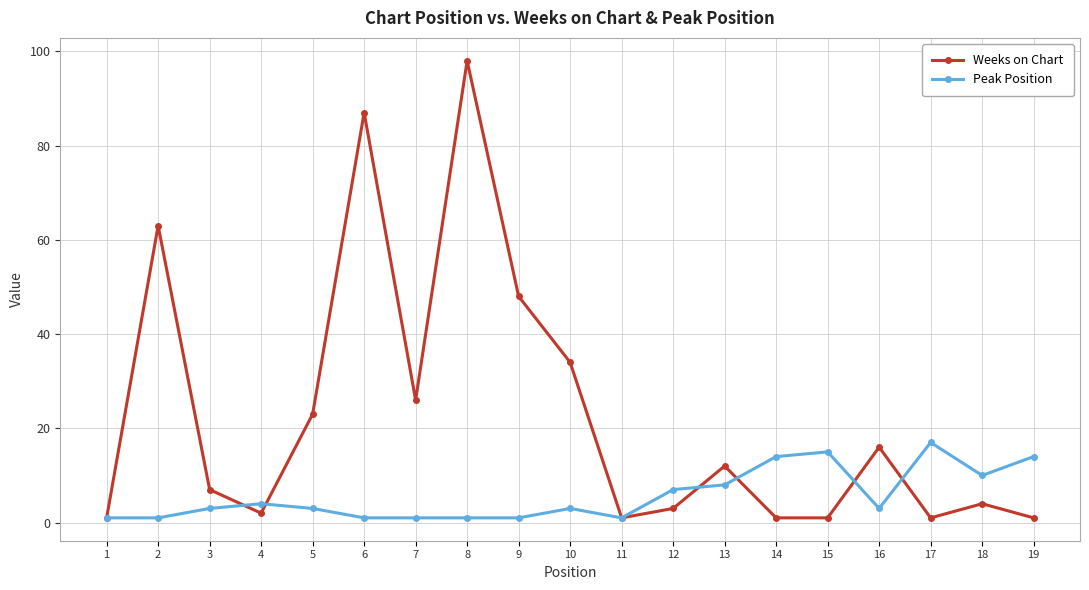

What is the sum of the Weeks on Chart values at 10 and 3?

41